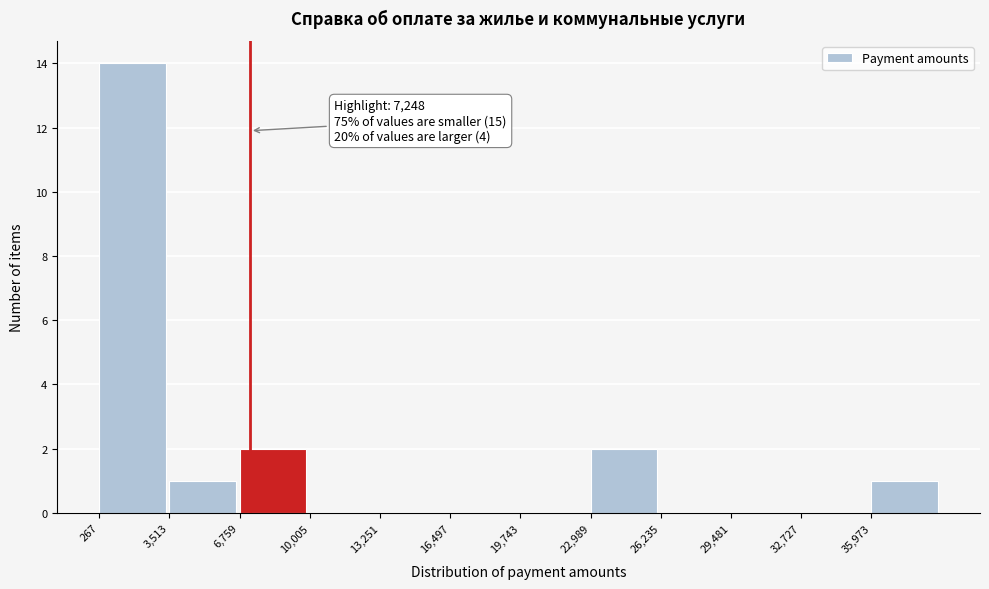

Over which range of the x-axis is the bar tallest?

500 to 3500